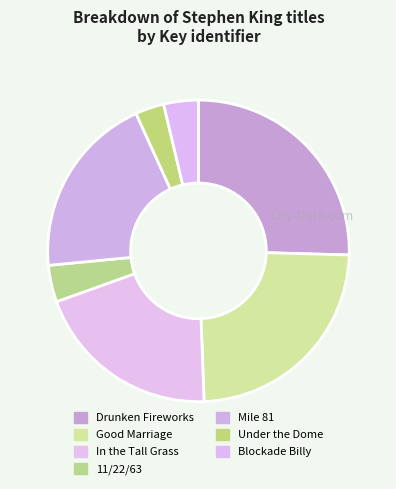

Is it true that Mile 81 is 31% of the pie?

False